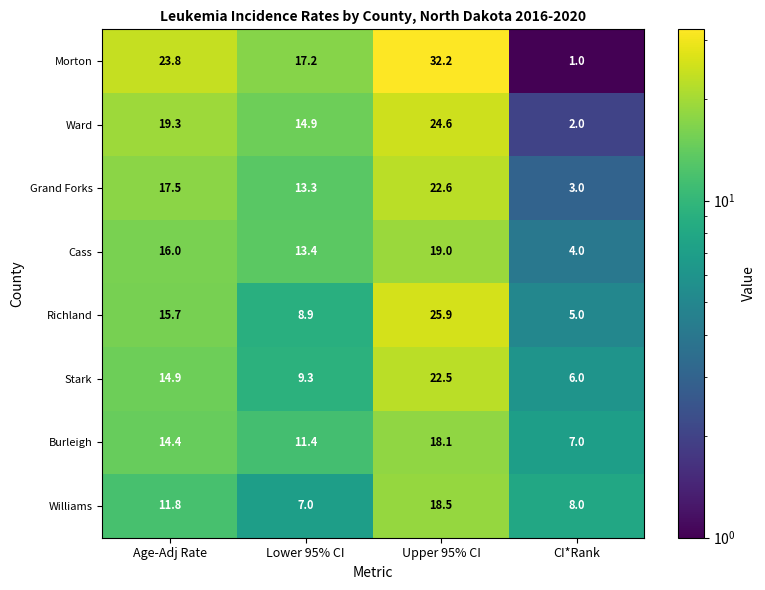

At how many categories does at least one series exceed 3?

4